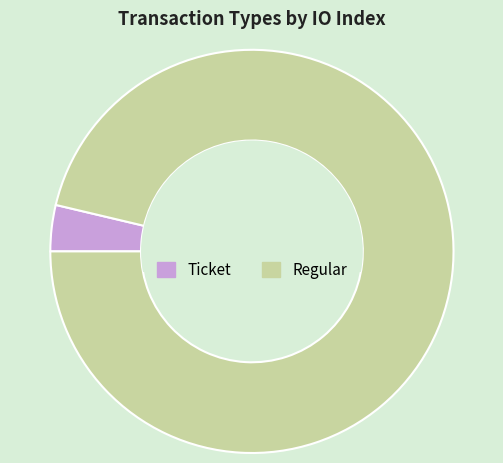

True or false: Ticket accounts for 11% of the total.

False